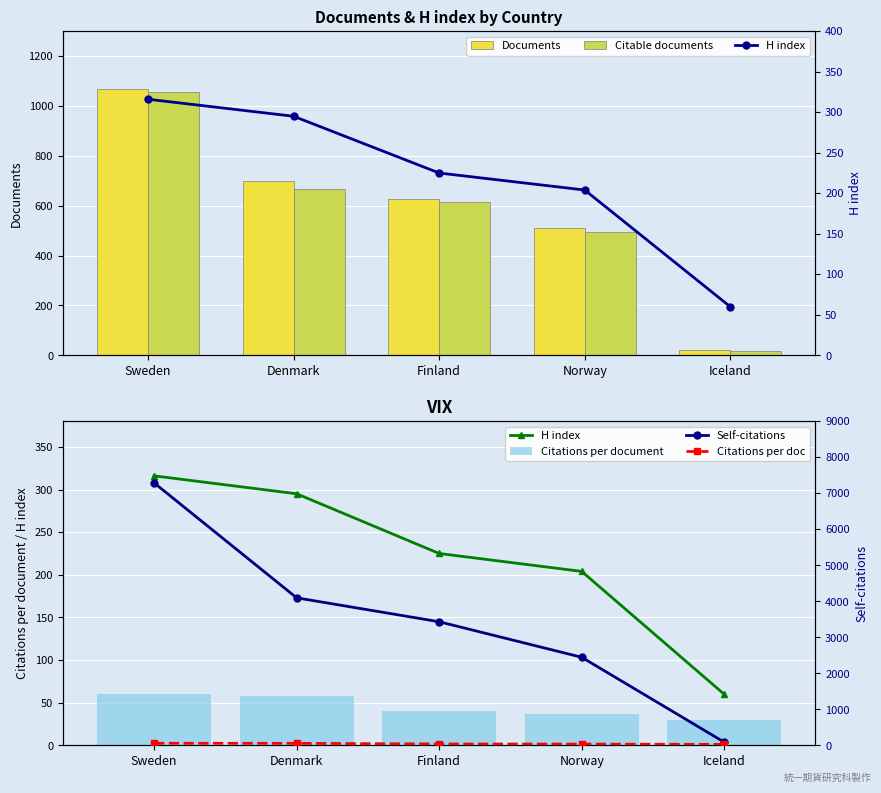

The value of H index at Norway is 141.5. True or false?

False